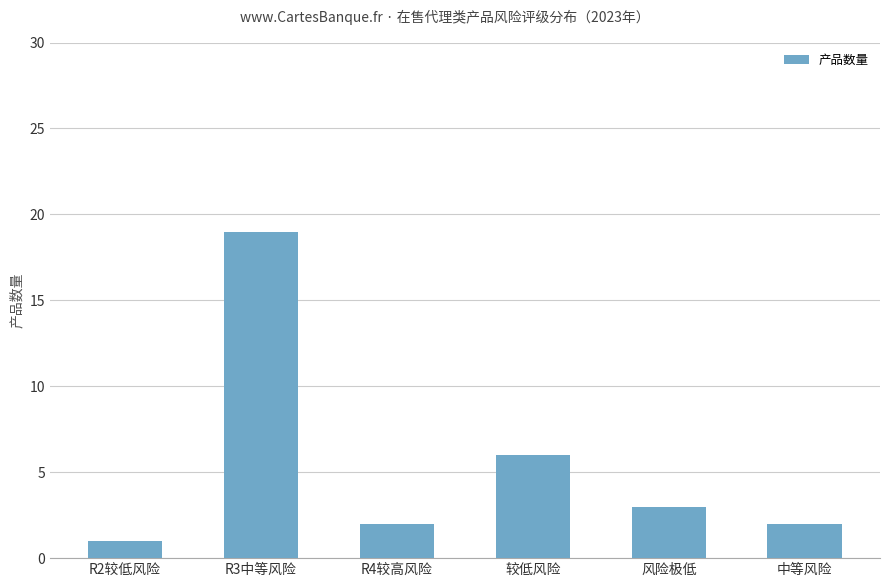

Reading left to right, transcribe all the data shown in this chart.

R2较低风险=1	R3中等风险=19	R4较高风险=2	较低风险=6	风险极低=3	中等风险=2